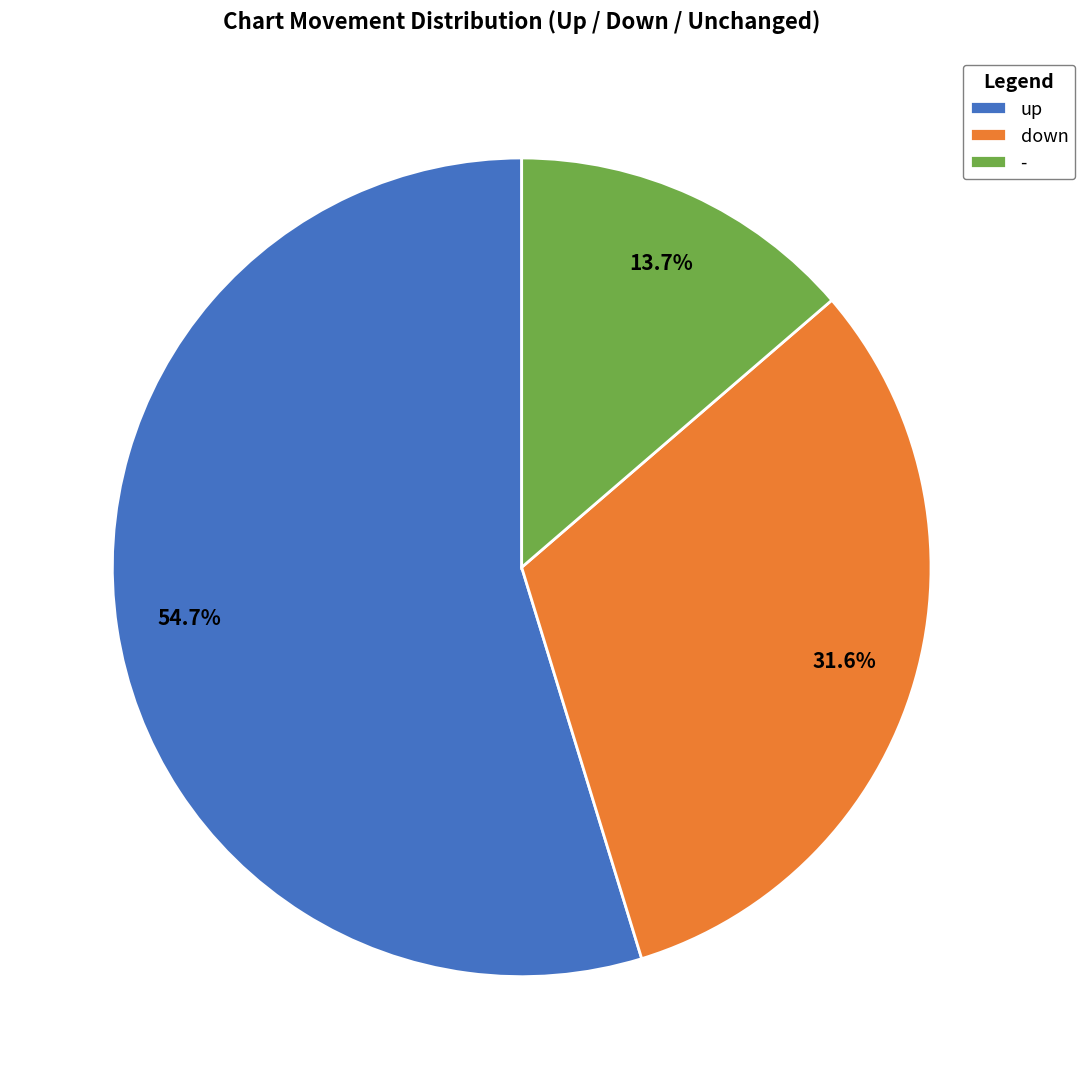

To the nearest percent, what is the difference between the down and - slice percentages?

18%